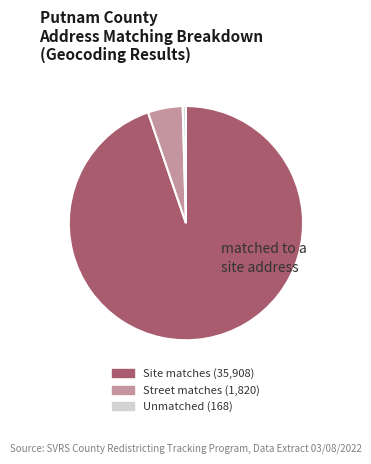

Does any single category account for the majority?

Yes